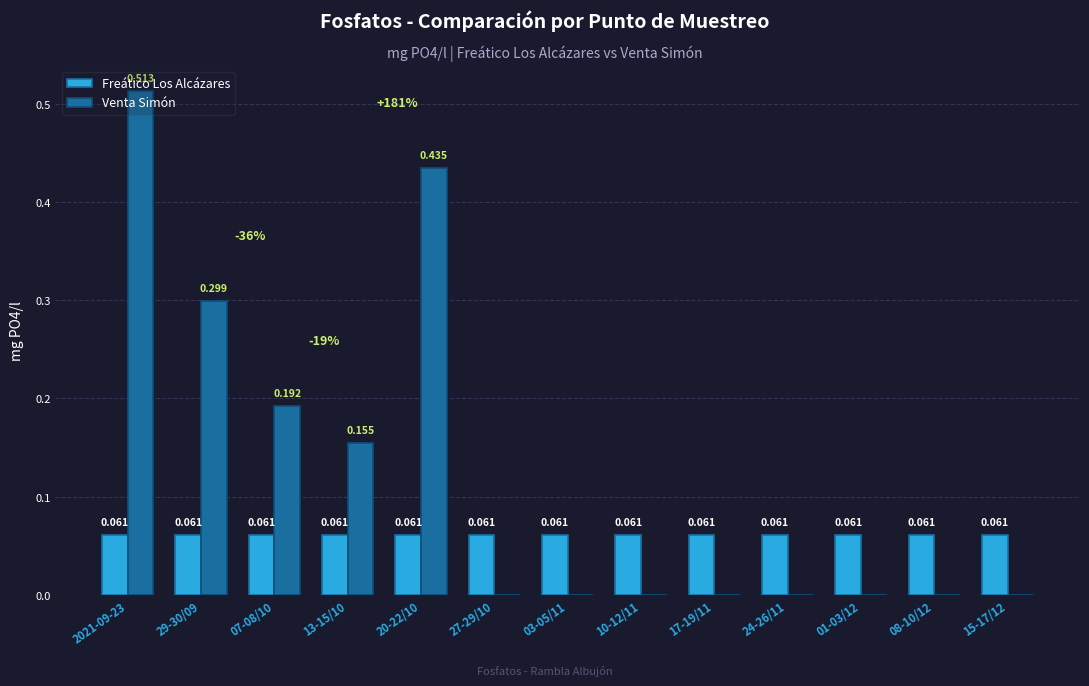

True or false: Venta Simón has a value of 0.3 at 29-30/09.

True